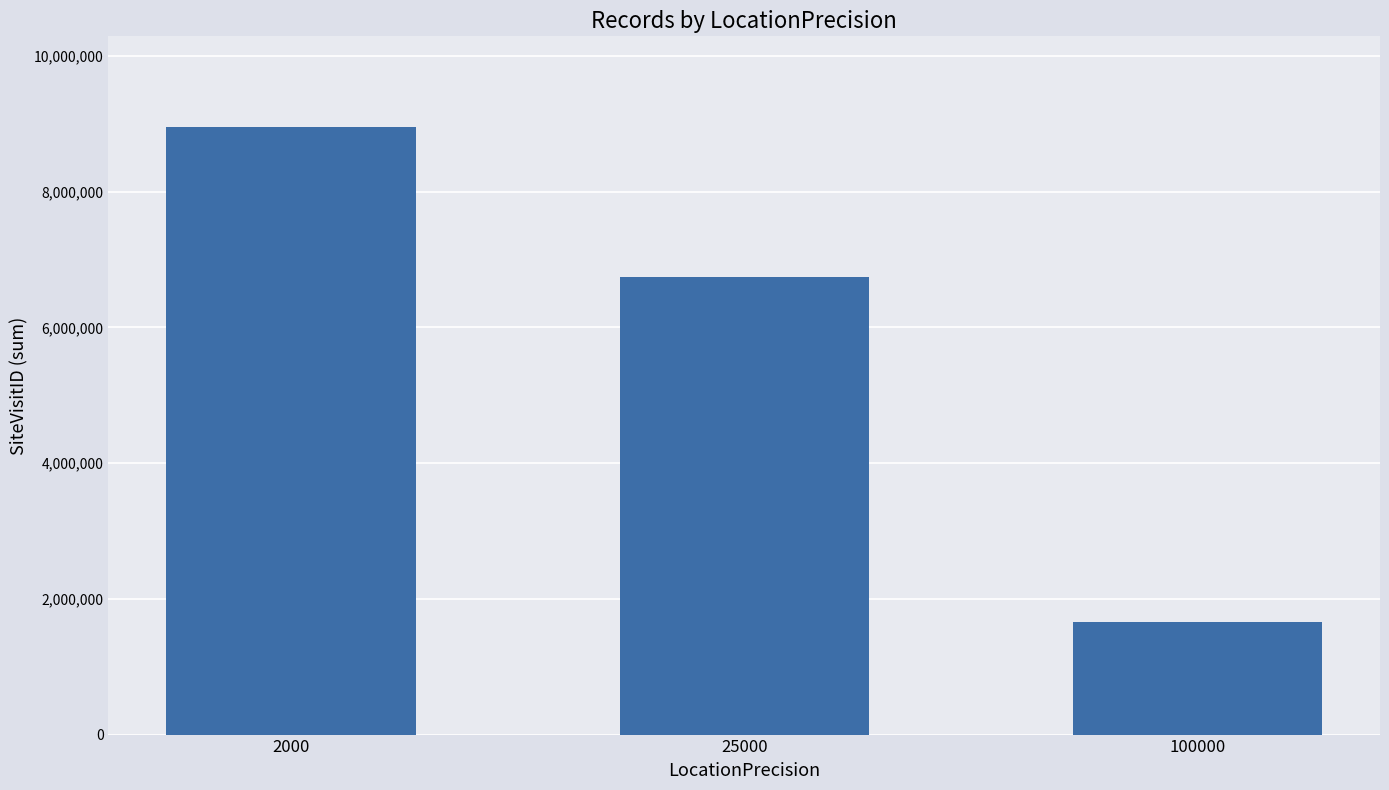

What is the difference between the values at 25000 and 100000?

5072218